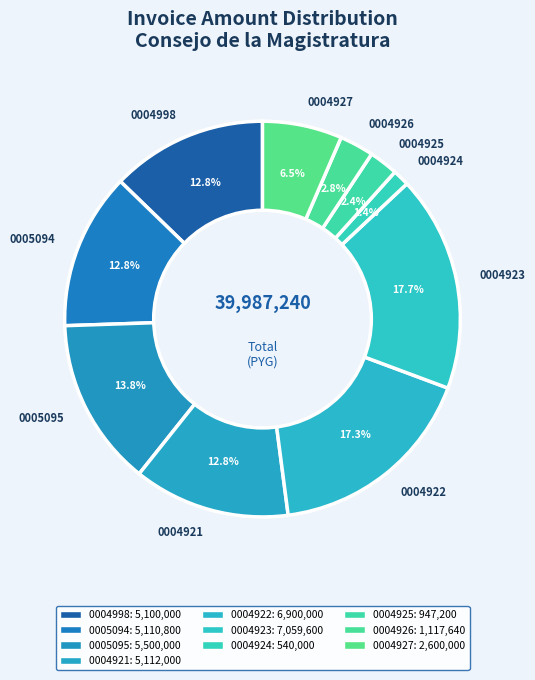

What is the ratio of the value at 0005095 to the value at 0004926?

4.9